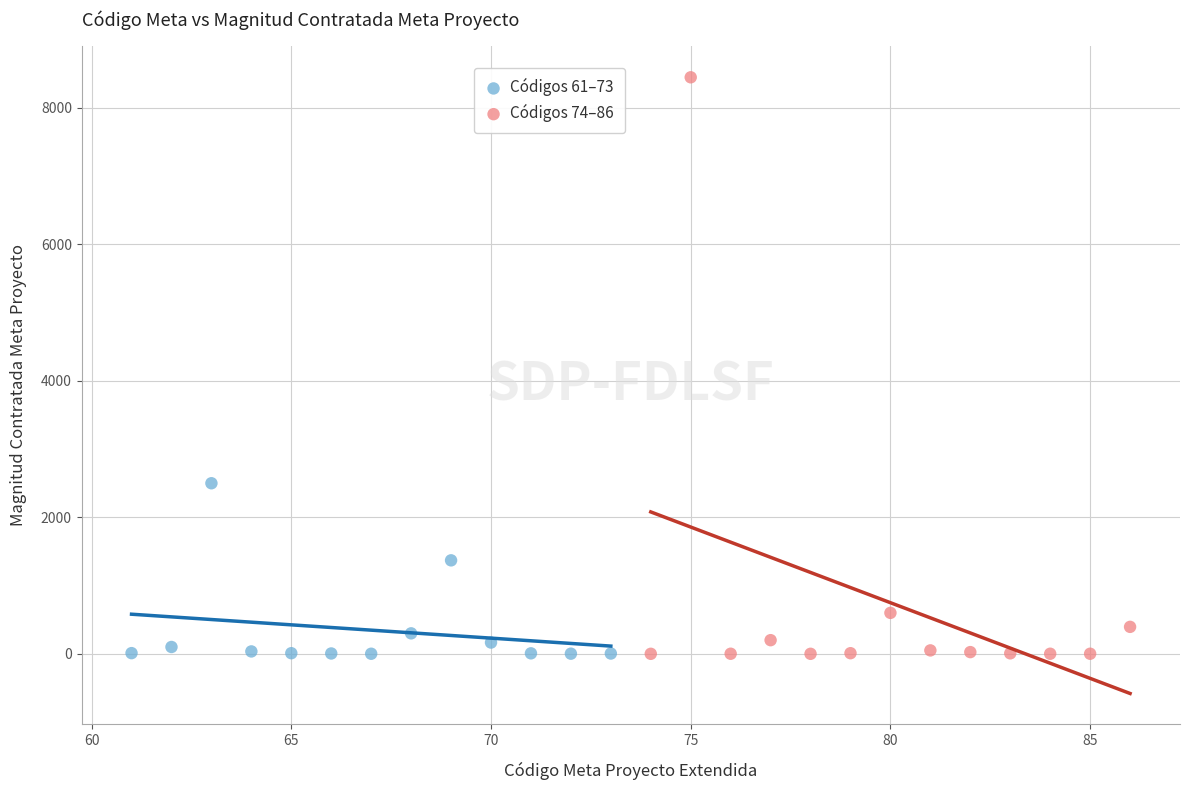

What are all the series names shown in the legend?

Códigos 61–73, Códigos 74–86